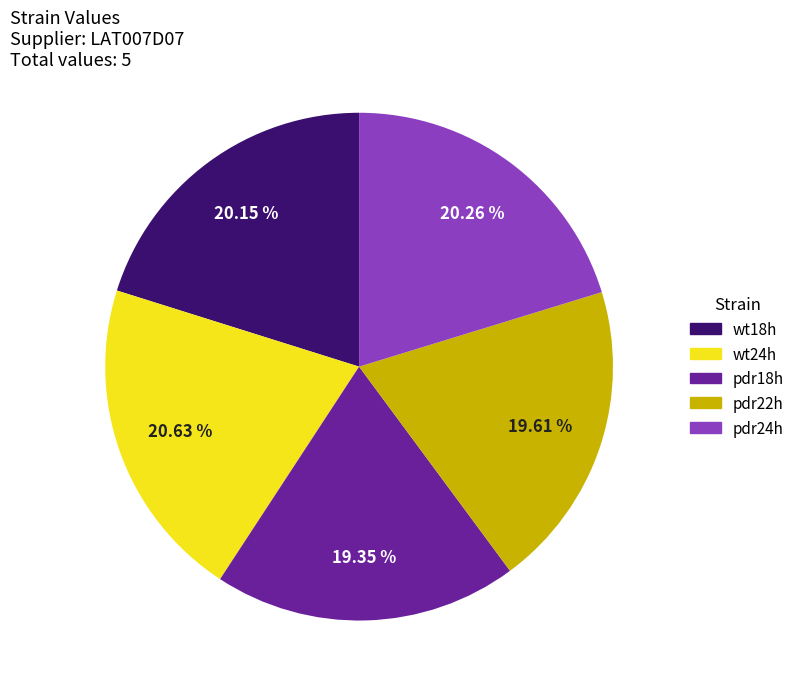

Combined, do pdr24h and wt24h account for over 50%?

No